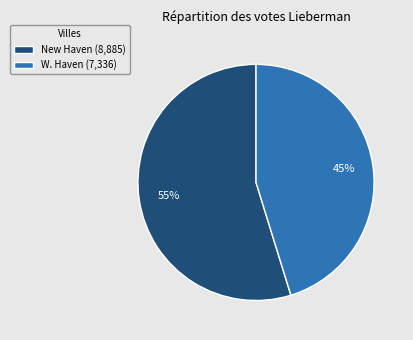

True or false: W. Haven accounts for 45% of the total.

True